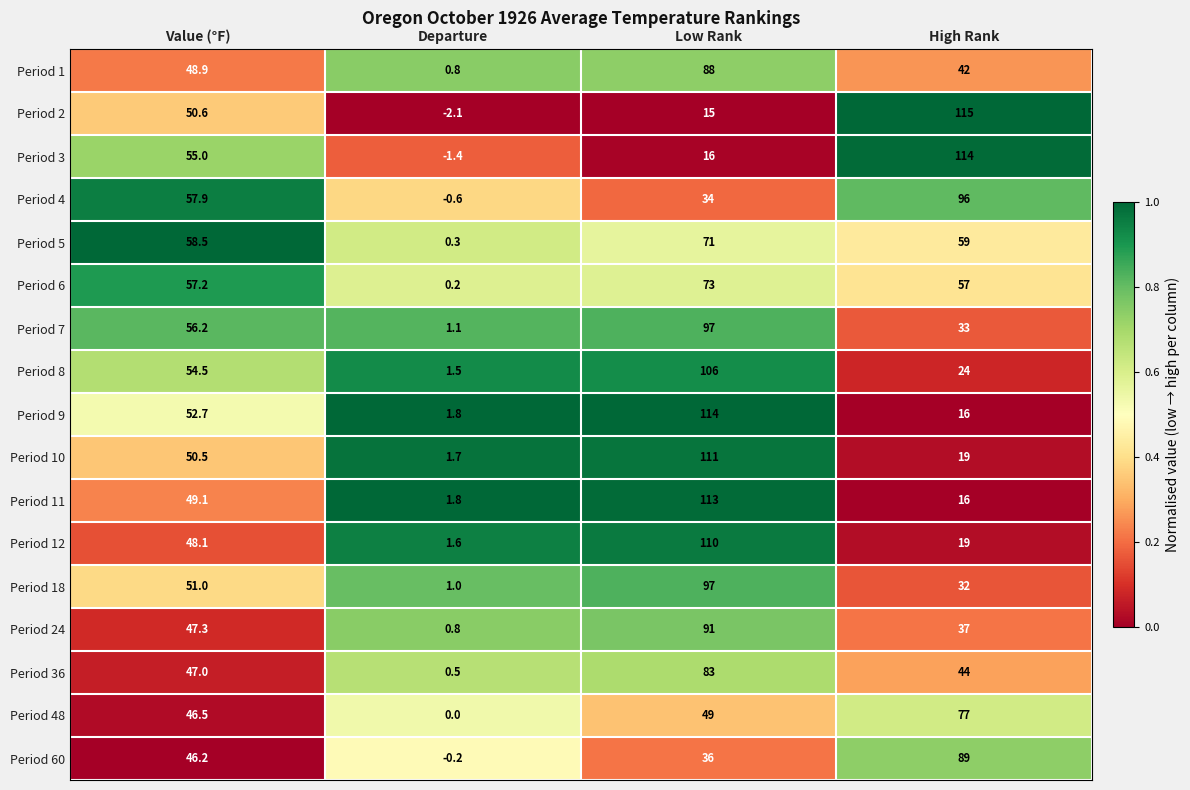

Where is Period 8 nearest to the value 53?

Value (°F)